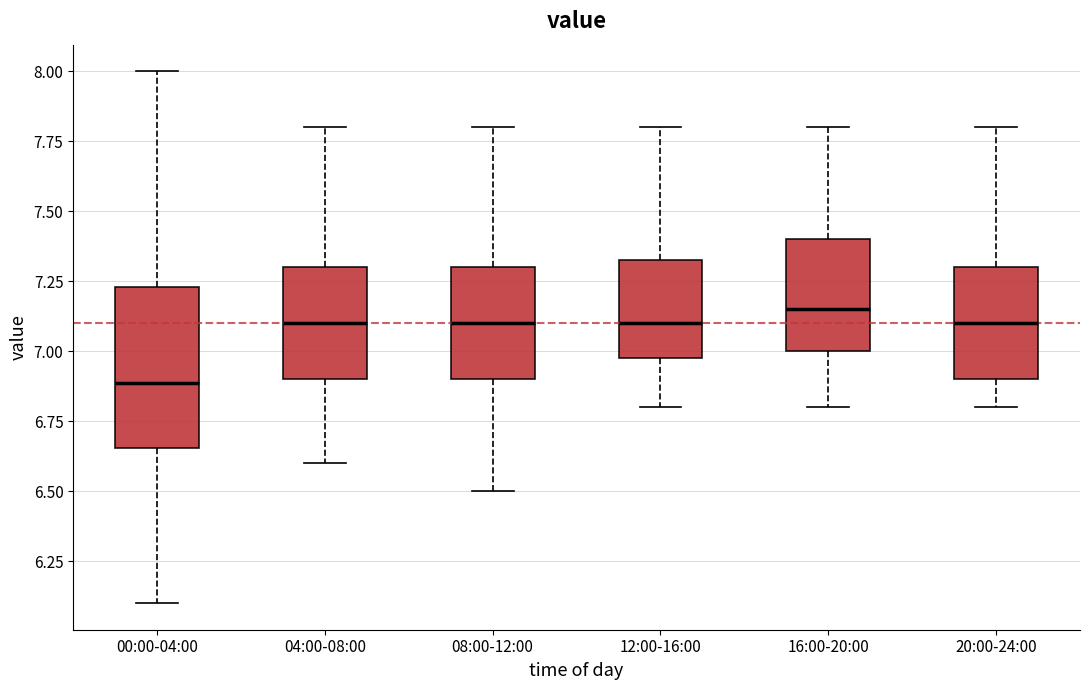

Comparing the boxes themselves (not the whiskers), which one is the tallest?

00:00-04:00